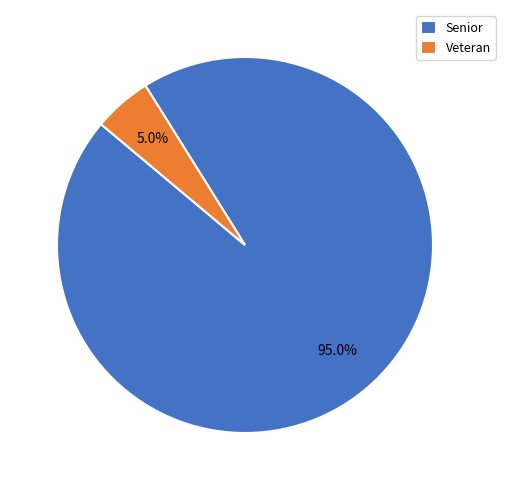

Count the number of slices in the pie.

2